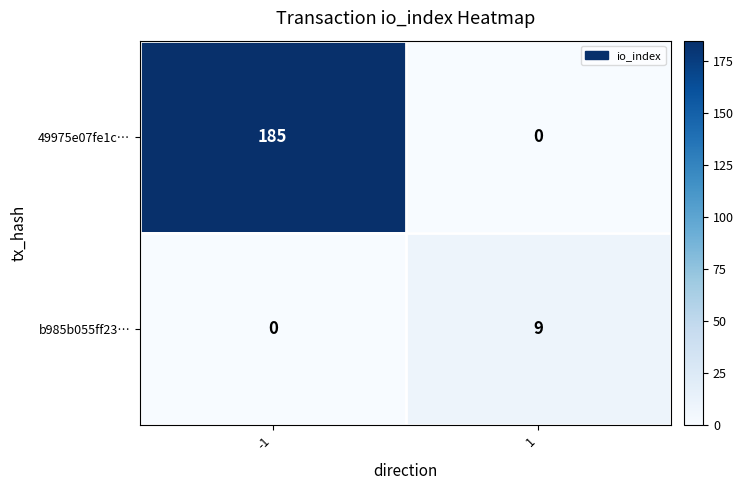

Reading left to right, what are all the values shown in this chart?

49975e07fe1c…: -1=185	1=0
b985b055ff23…: -1=0	1=9